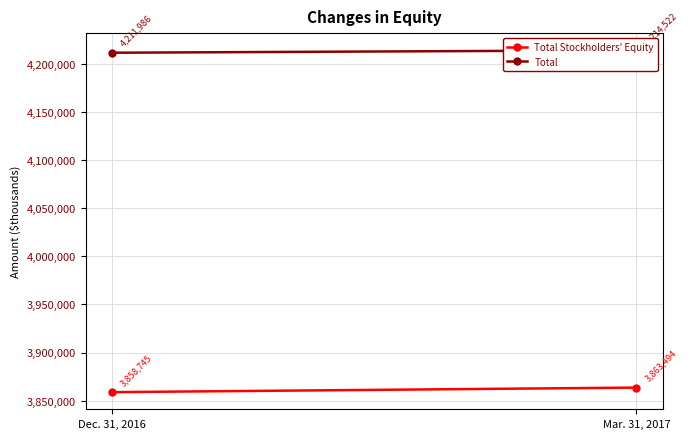

How many Total values are between 4211986 and 4214522?

2